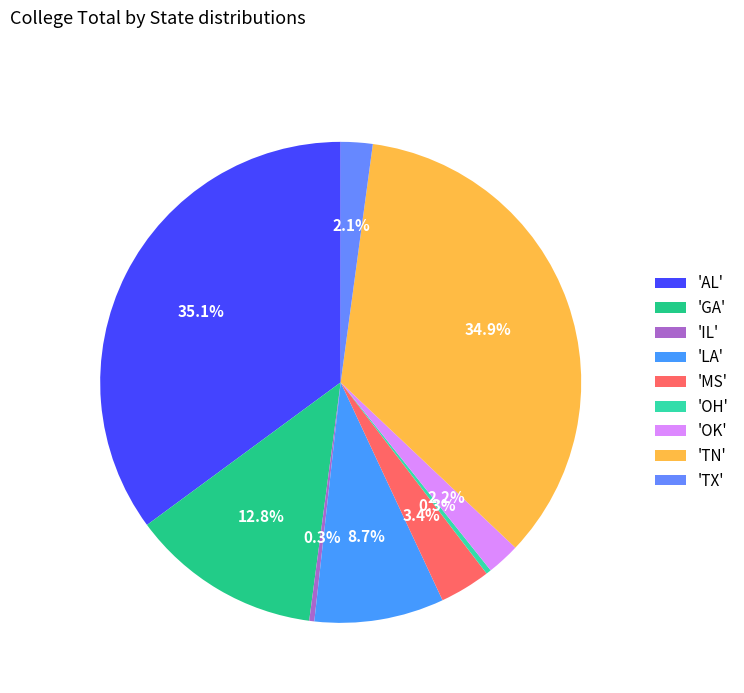

How many segments does this pie chart have?

9